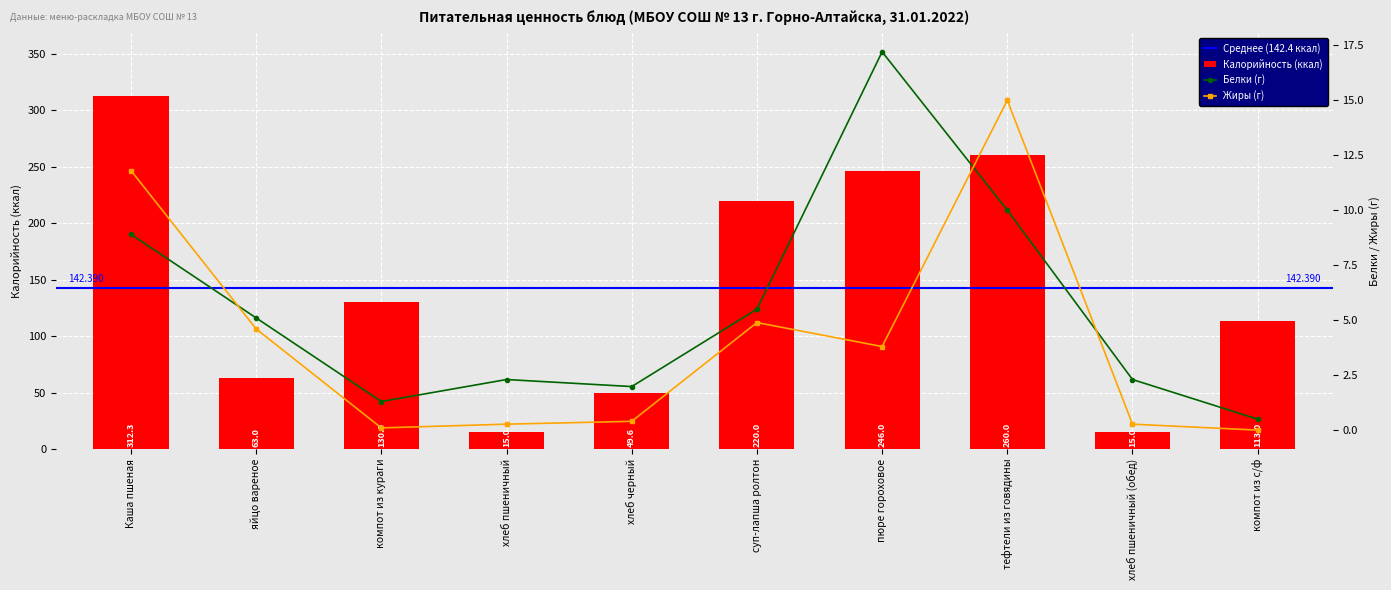

The Белки series shows 2.0 at хлеб черный. True or false?

True